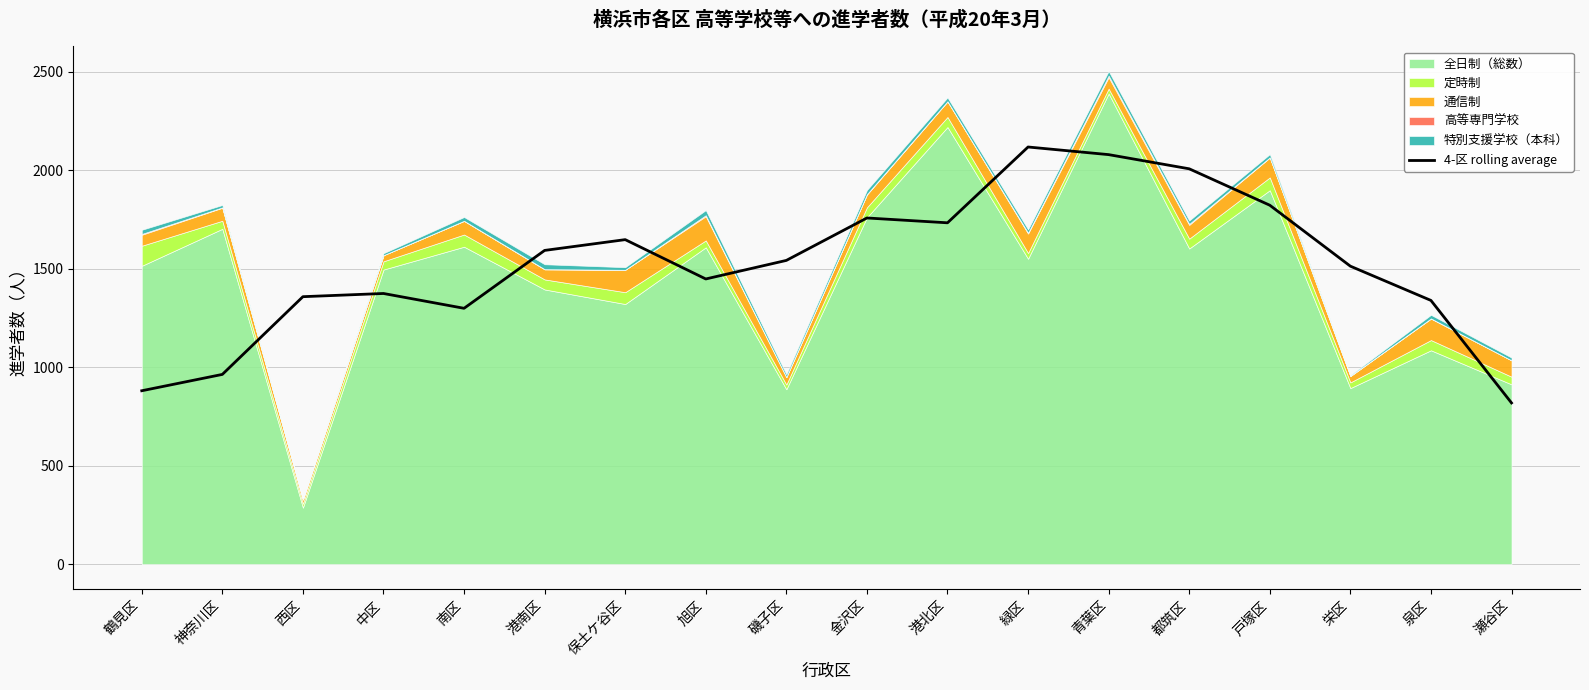

What is the change in value from 南区 to 旭区?

+149.0